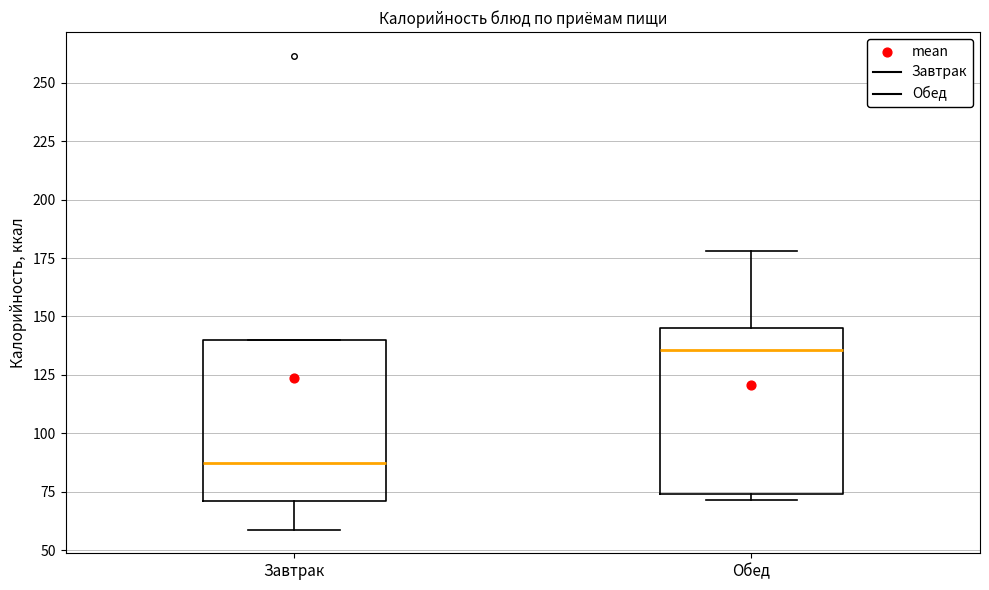

Where does the lower whisker of the box for Завтрак end on the y-axis? The values are not printed on the chart, so give them approximately, as read against the axis.

60